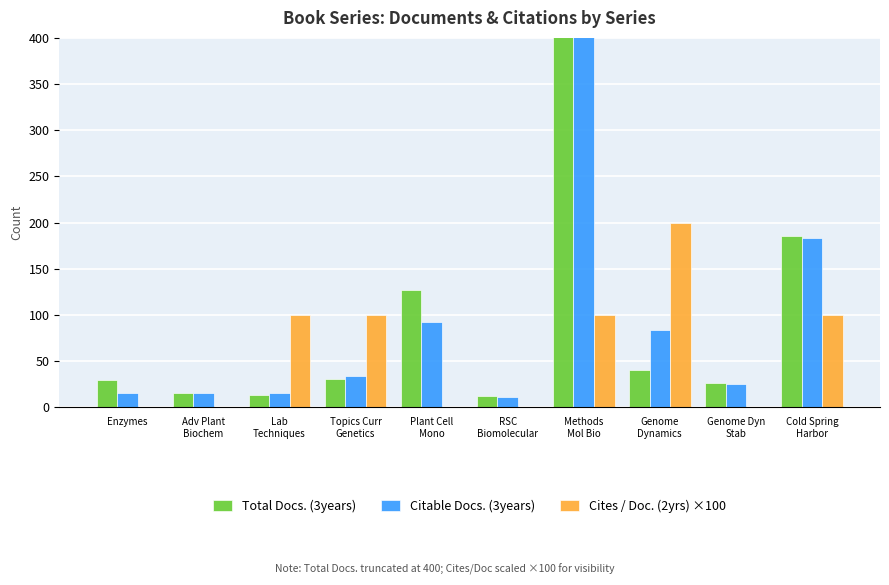

What is the difference between the highest and lowest values at Adv Plant
Biochem?

16